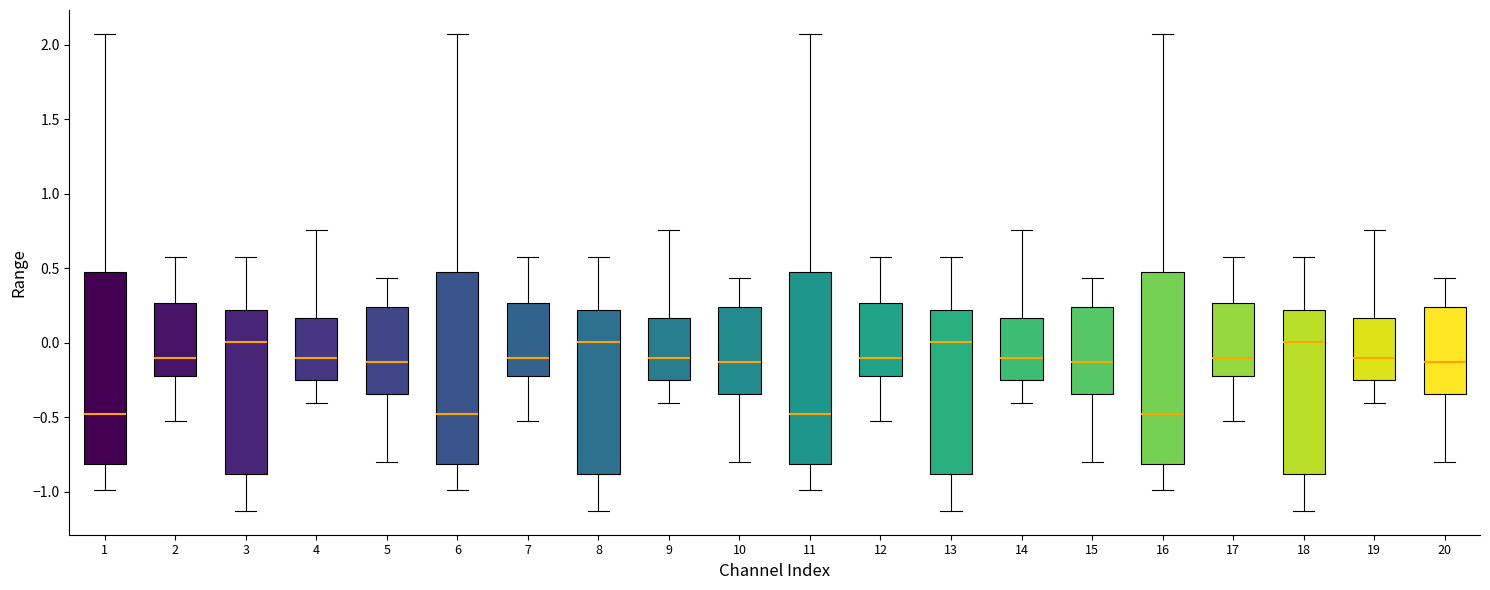

Reading left to right, transcribe this box plot: for each box, give where its median line is, the range the box spans, and where its two whiskers end, as read against the y-axis. The values are not printed on the chart, so give them approximately, as read against the axis.

1: median -0.50, box -0.80 to 0.50, whiskers -1.00 to 2.05
2: median -0.10, box -0.20 to 0.25, whiskers -0.50 to 0.60
3: median 0.00, box -0.90 to 0.20, whiskers -1.15 to 0.55
4: median -0.10, box -0.25 to 0.15, whiskers -0.40 to 0.75
5: median -0.15, box -0.35 to 0.25, whiskers -0.80 to 0.45
6: median -0.50, box -0.80 to 0.50, whiskers -1.00 to 2.05
7: median -0.10, box -0.20 to 0.25, whiskers -0.50 to 0.60
8: median 0.00, box -0.90 to 0.20, whiskers -1.15 to 0.55
9: median -0.10, box -0.25 to 0.15, whiskers -0.40 to 0.75
10: median -0.15, box -0.35 to 0.25, whiskers -0.80 to 0.45
11: median -0.50, box -0.80 to 0.50, whiskers -1.00 to 2.05
12: median -0.10, box -0.20 to 0.25, whiskers -0.50 to 0.60
13: median 0.00, box -0.90 to 0.20, whiskers -1.15 to 0.55
14: median -0.10, box -0.25 to 0.15, whiskers -0.40 to 0.75
15: median -0.15, box -0.35 to 0.25, whiskers -0.80 to 0.45
16: median -0.50, box -0.80 to 0.50, whiskers -1.00 to 2.05
17: median -0.10, box -0.20 to 0.25, whiskers -0.50 to 0.60
18: median 0.00, box -0.90 to 0.20, whiskers -1.15 to 0.55
19: median -0.10, box -0.25 to 0.15, whiskers -0.40 to 0.75
20: median -0.15, box -0.35 to 0.25, whiskers -0.80 to 0.45